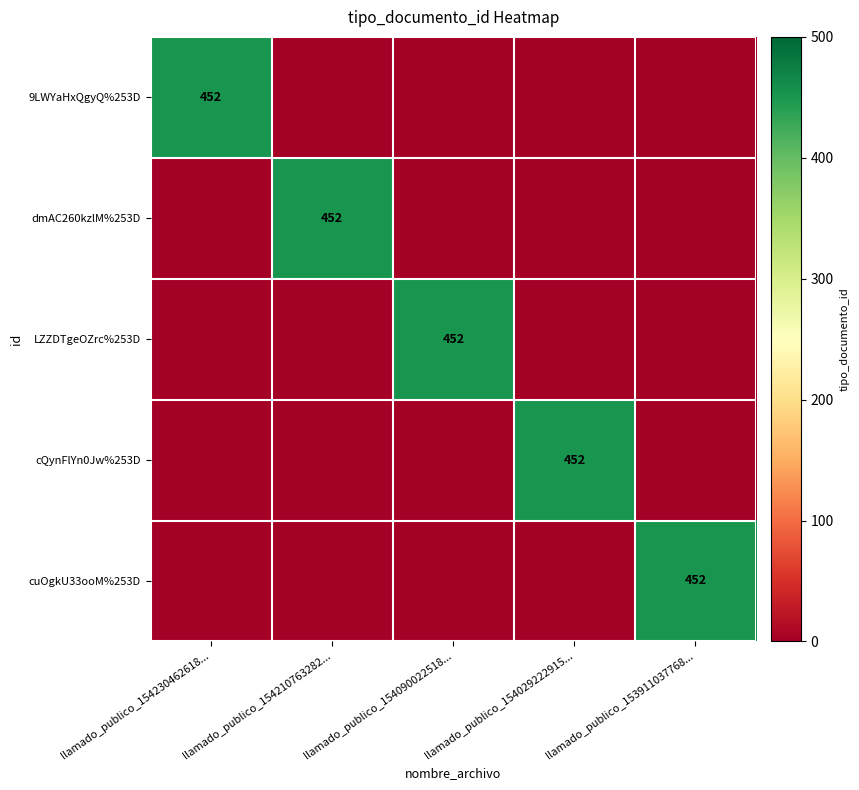

Which category has the highest value across all series?

llamado_publico_154230462618...